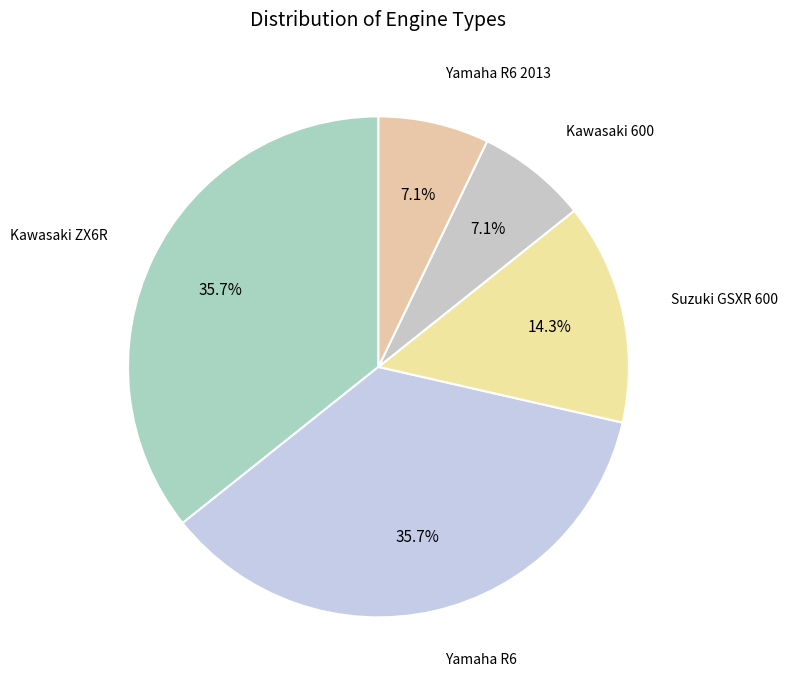

Which slice is the largest?

Kawasaki ZX6R